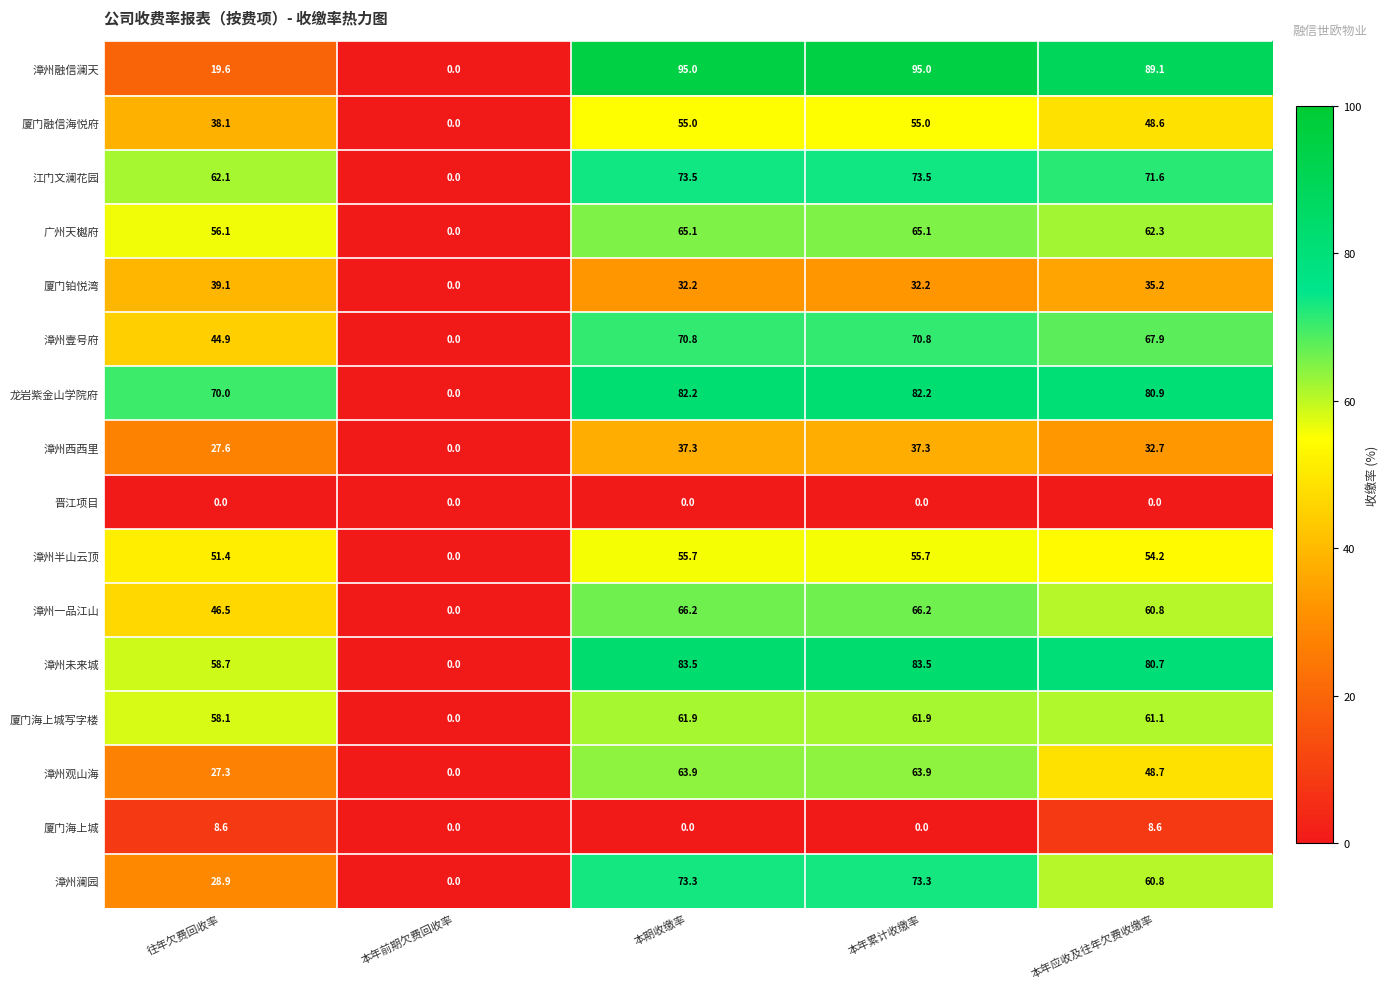

What is the greatest value displayed?

95.0